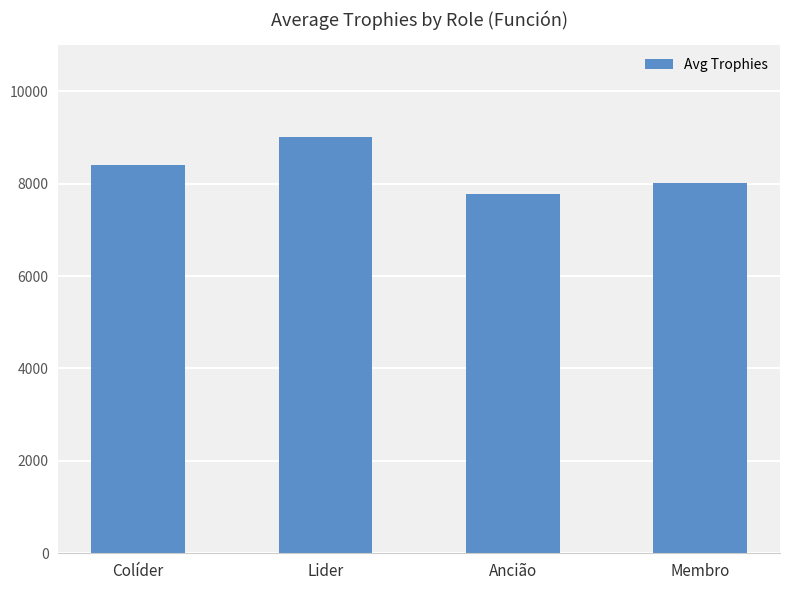

What is the smallest value displayed?

7773